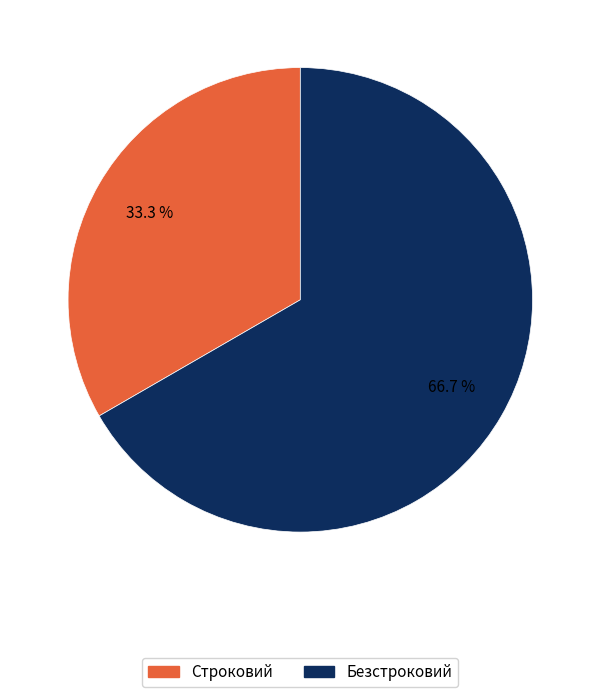

What percentage is the Безстроковий slice, to the nearest percent?

67%